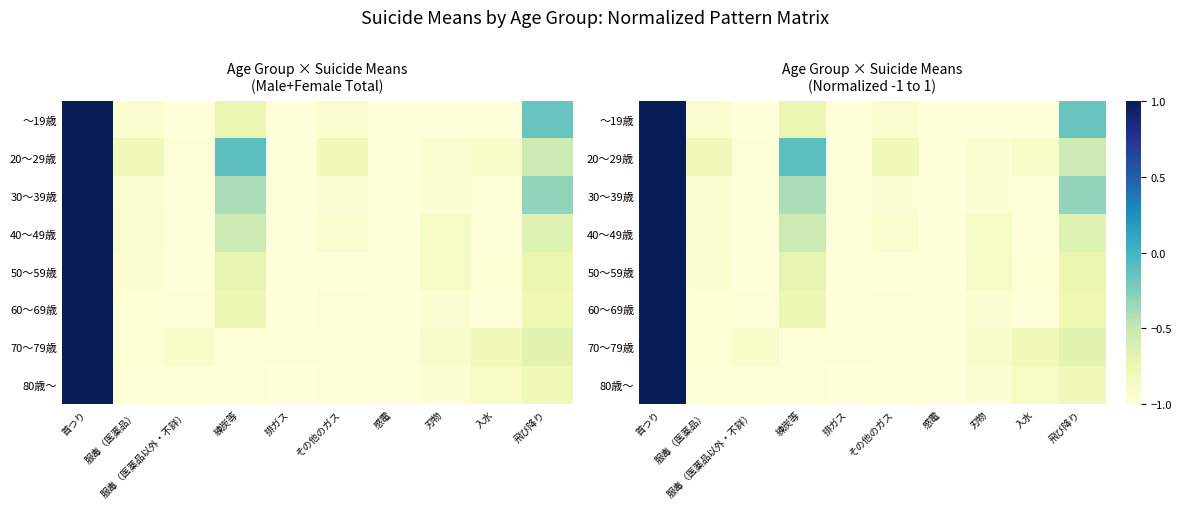

What is the maximum value for 20～29歳?

1.0